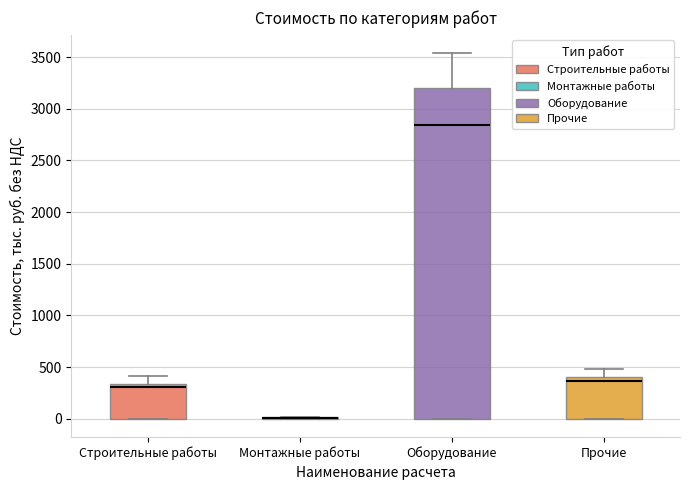

Reading left to right, transcribe this box plot: for each box, give where its median line is, the range the box spans, and where its two whiskers end, as read against the y-axis. The values are not printed on the chart, so give them approximately, as read against the axis.

Строительные работы: median 300, box 0 to 350, whiskers 0 to 400
Монтажные работы: box collapsed to a line at 0, whiskers 0 to 0
Оборудование: median 2850, box 0 to 3200, whiskers 0 to 3550
Прочие: median 350, box 0 to 400, whiskers 0 to 500